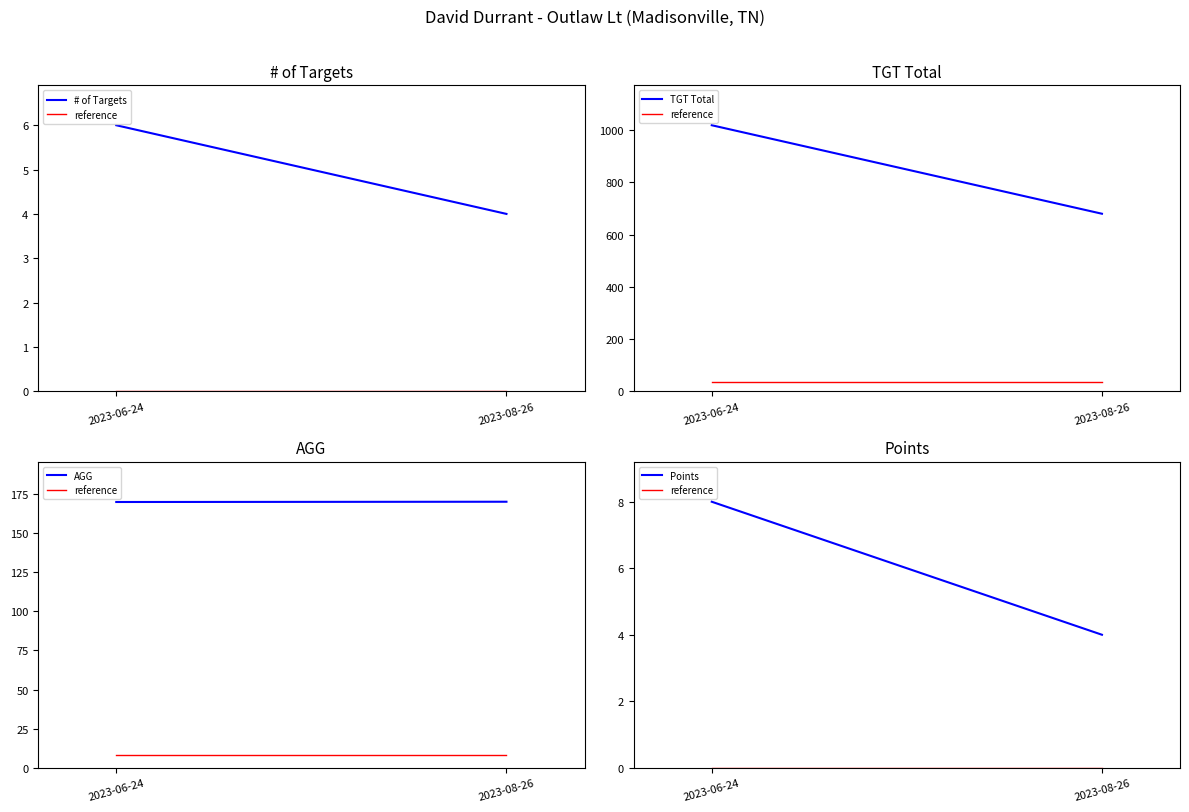

Which has a higher value, 2023-08-26 or 2023-06-24?

2023-06-24